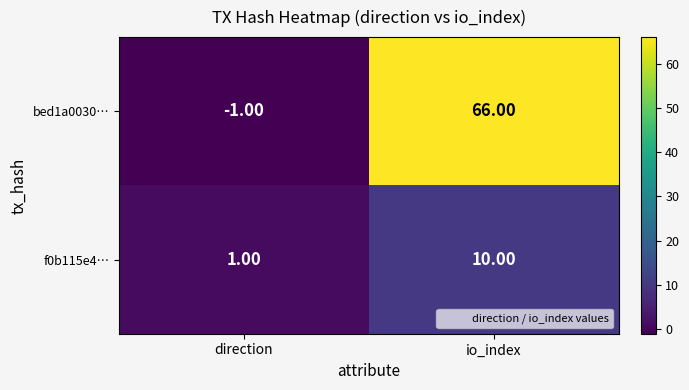

What is the difference between the f0b115e4… values at direction and io_index?

9